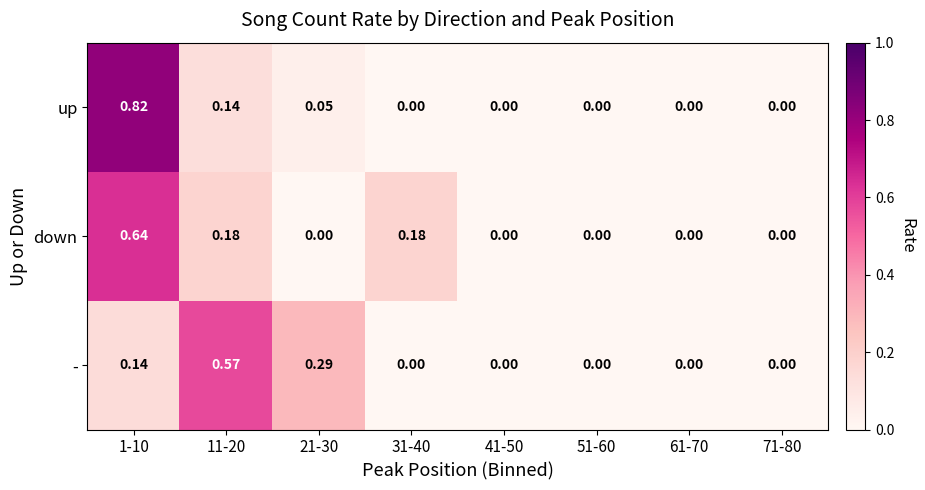

How many data points does each series have?

8